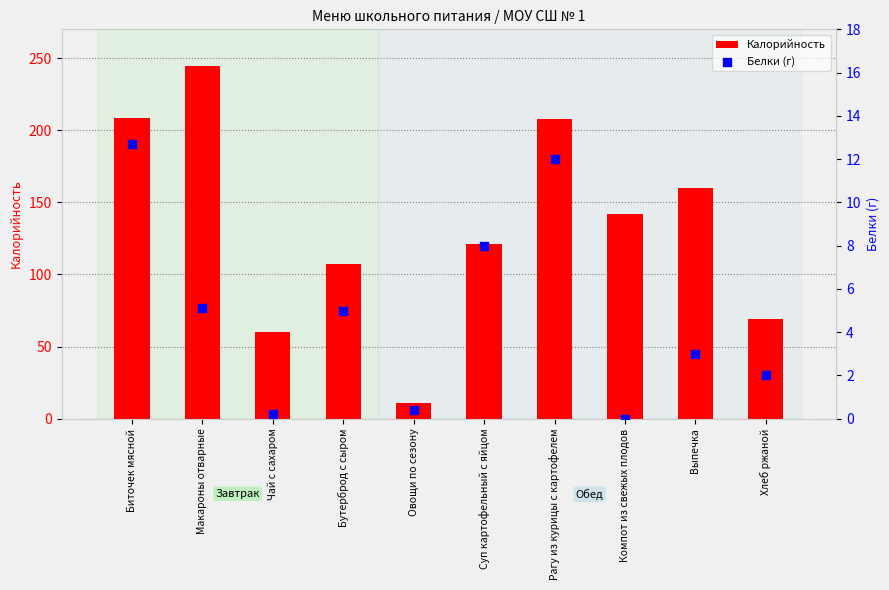

Is the value of Калорийность at Компот из свежых плодов greater than the value of Белки (г) at Макароны отварные?

Yes